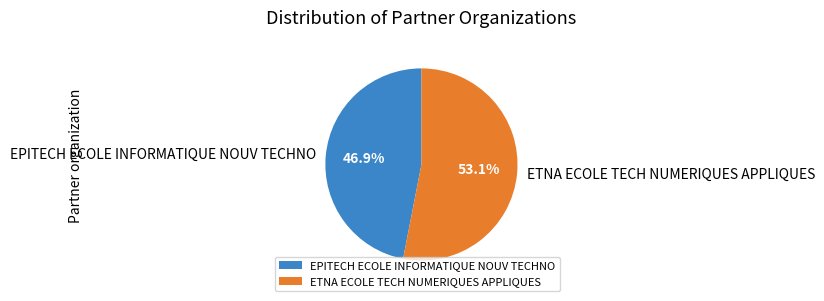

How many segments does this pie chart have?

2